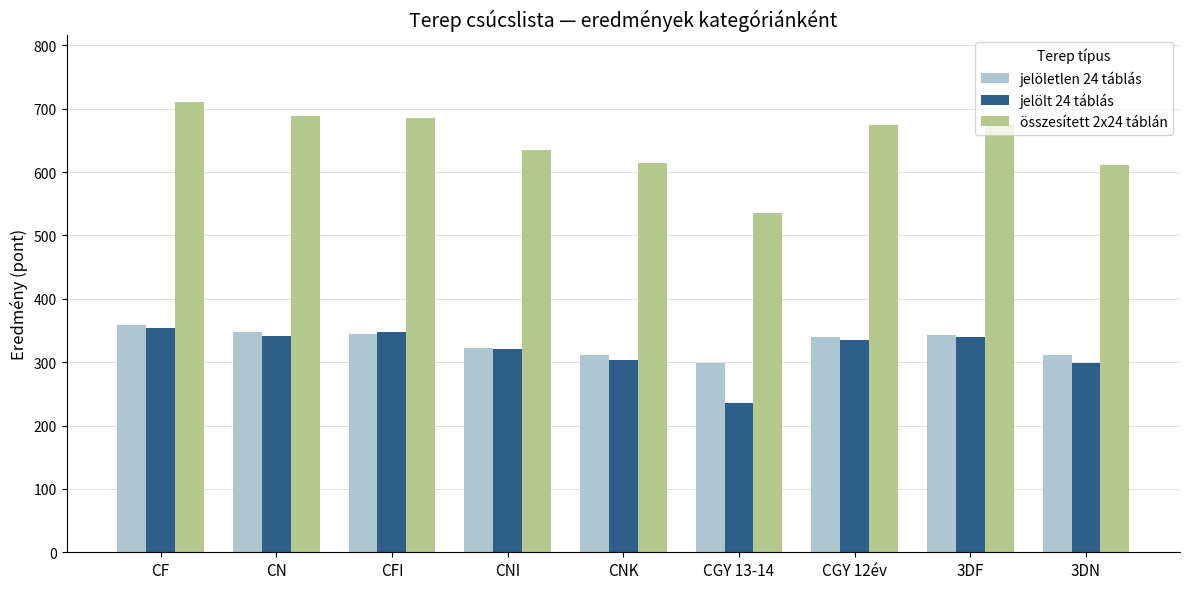

What is the difference between the second highest and second lowest values in the összesített 2x24 táblán series?

77